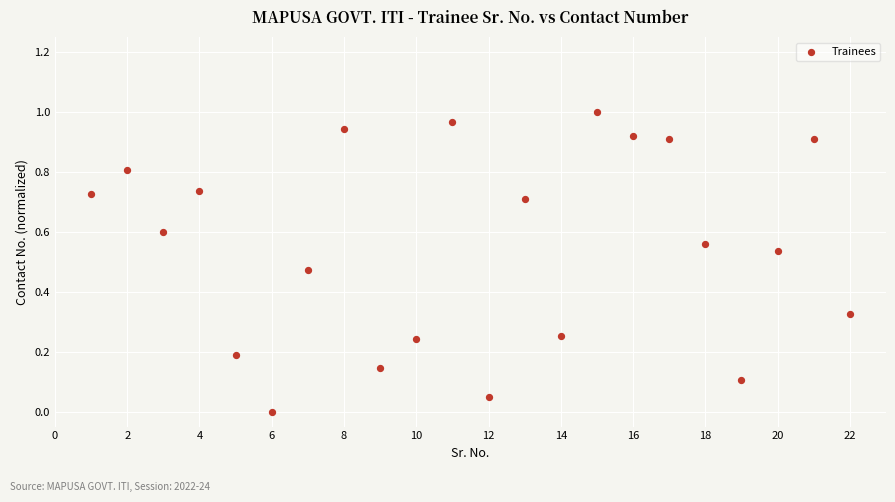

What is the range of X values (max minus min)?

21.0